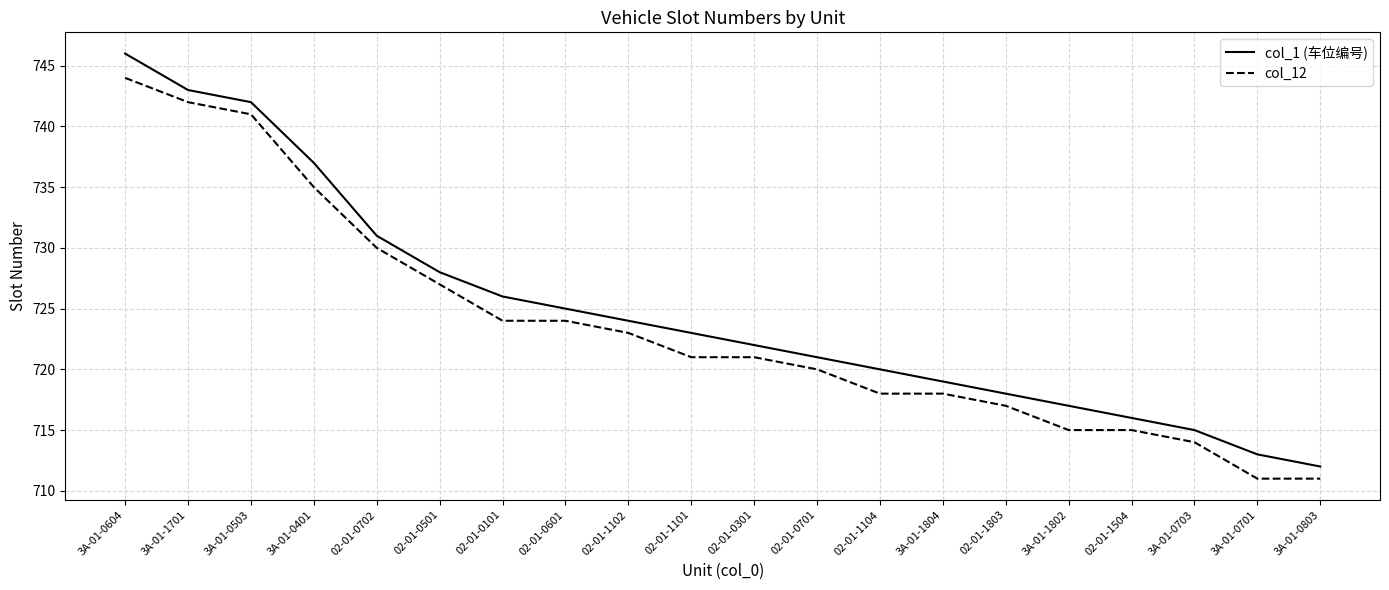

What is the difference between the highest and lowest values at 02-01-0702?

1